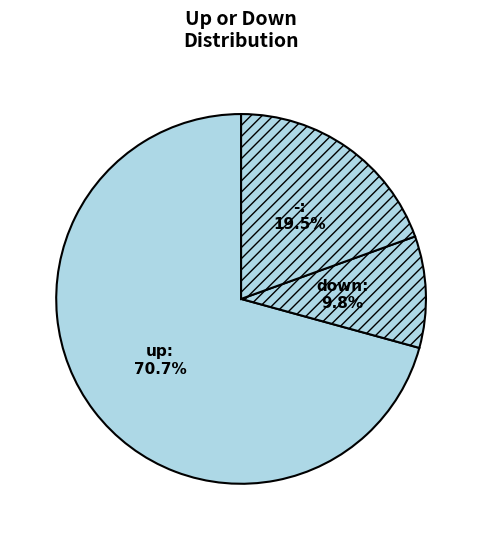

Does any single category account for the majority?

Yes